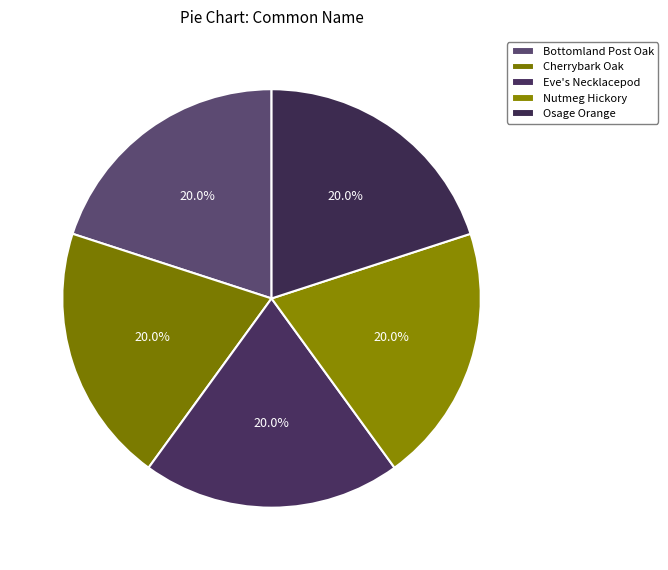

To the nearest percent, what percentage of the pie is Cherrybark Oak?

20%